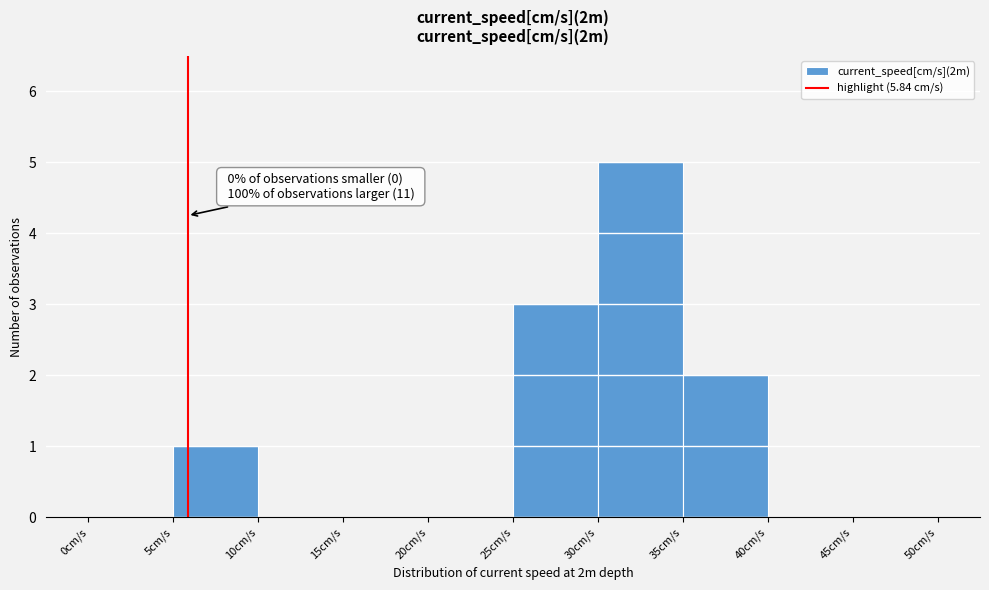

Over which range of the x-axis is the bar tallest?

30 to 35